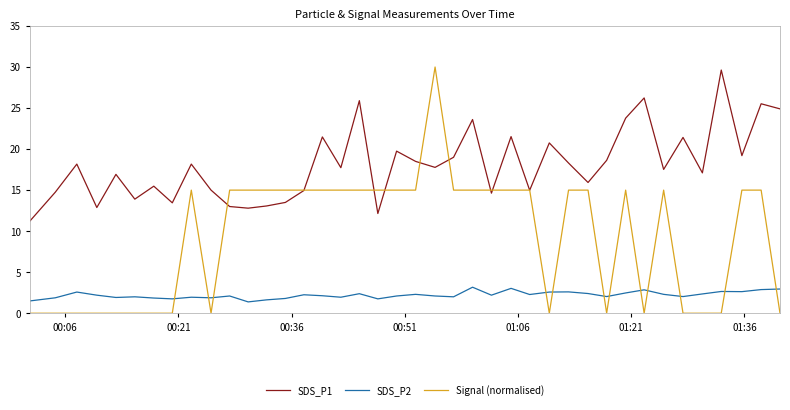

True or false: SDS_P1 and SDS_P2 cross at least once.

False